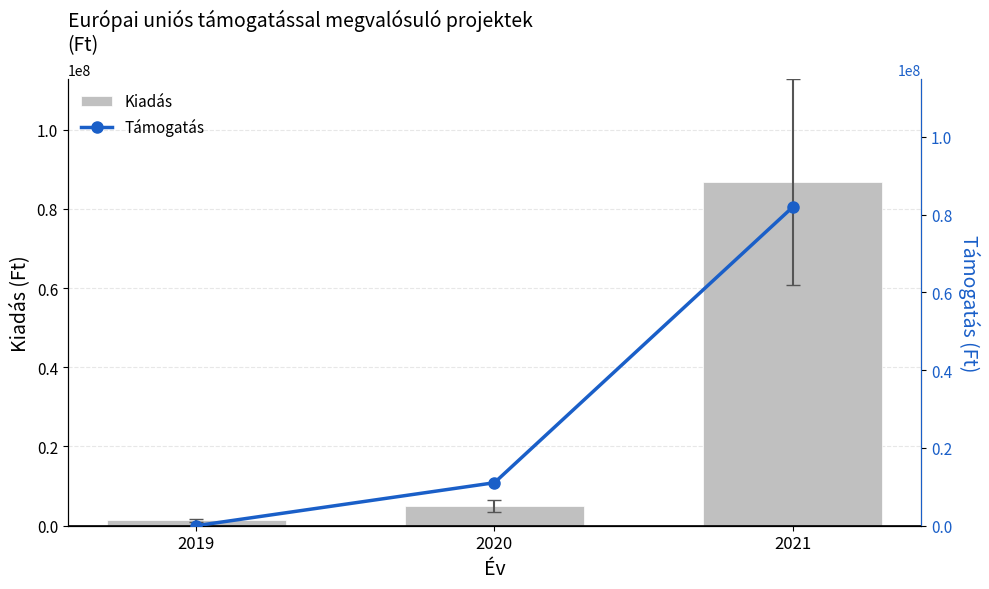

Reading left to right, transcribe all the data shown in this chart.

Kiadás: 2019=1391845	2020=4956993	2021=86648371
Támogatás: 2019=0	2020=11056058	2021=81941151